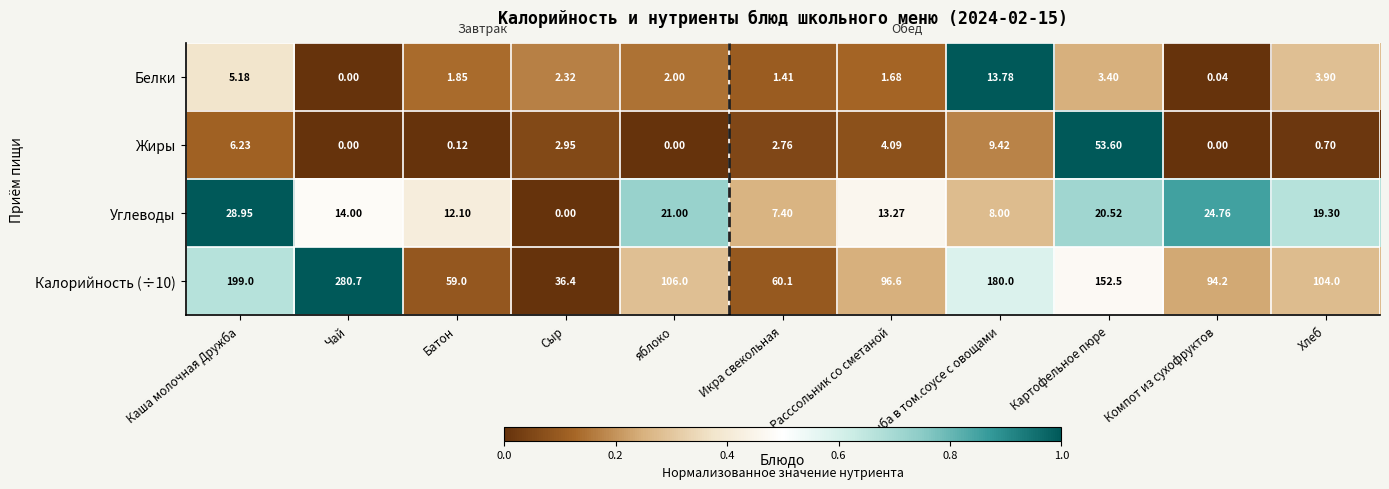

At how many categories does at least one series exceed 0?

11